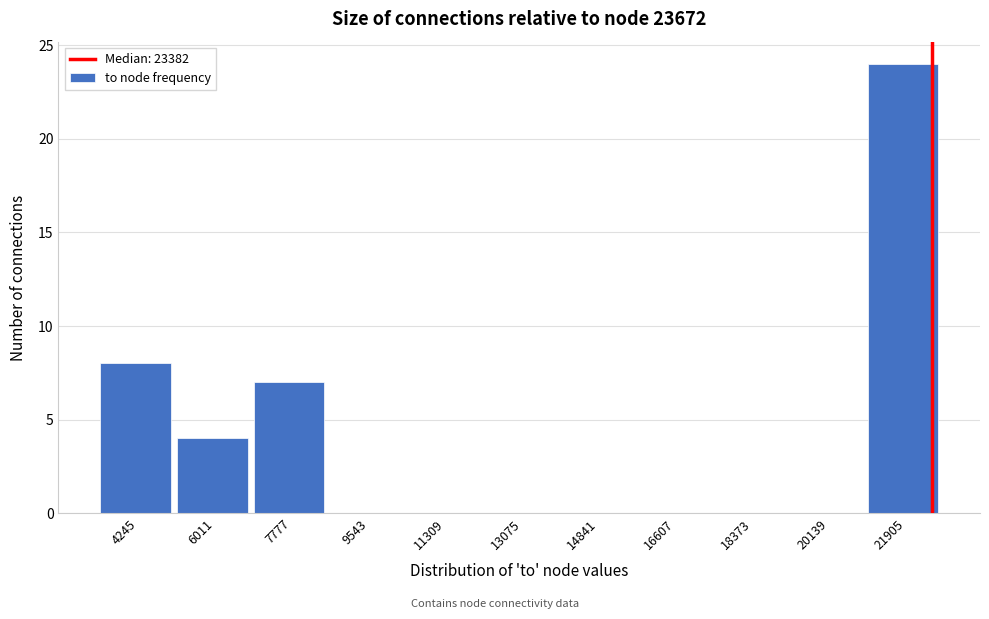

Reading right to left, transcribe all the data shown in this chart.

21905=24	20139=0	18373=0	16607=0	14841=0	13075=0	11309=0	9543=0	7777=7	6011=4	4245=8